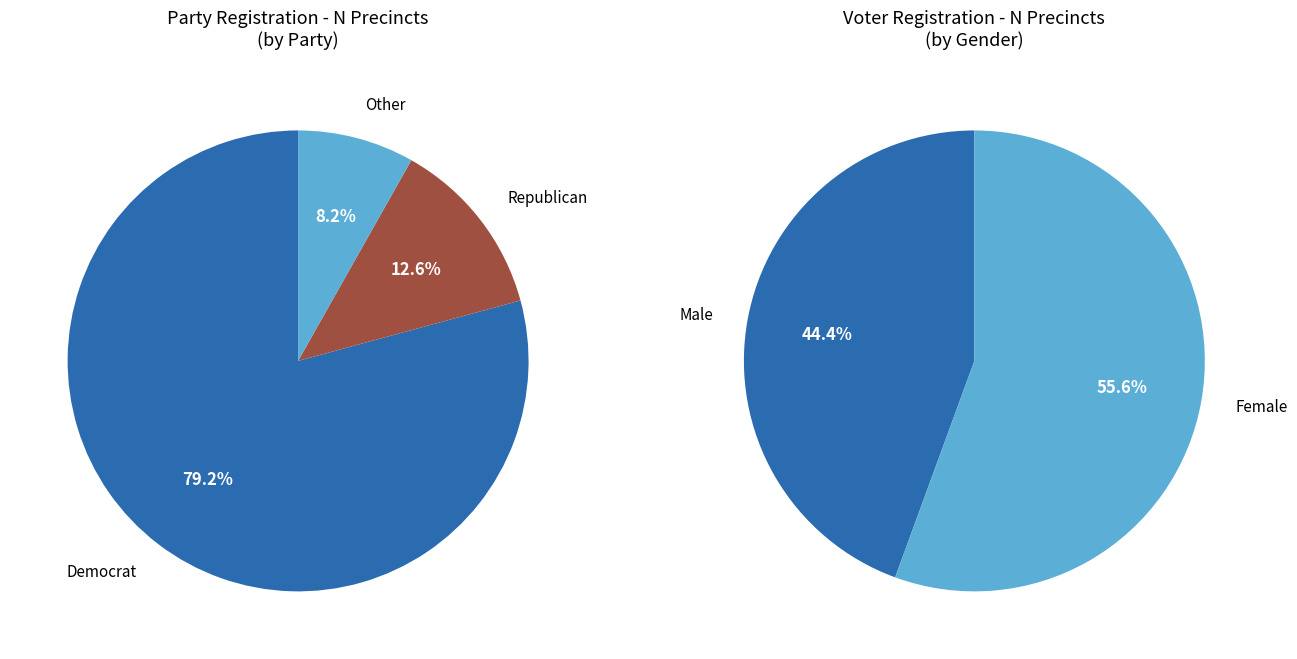

Do dem and paf together represent more than half of the pie?

Yes